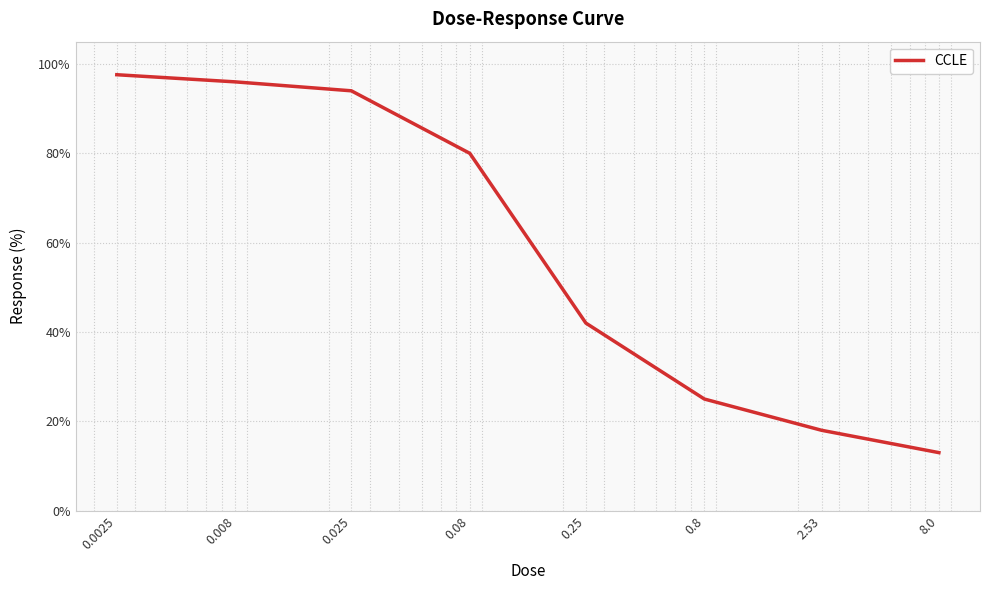

True or false: there are more than 1 points higher than both neighbors.

False